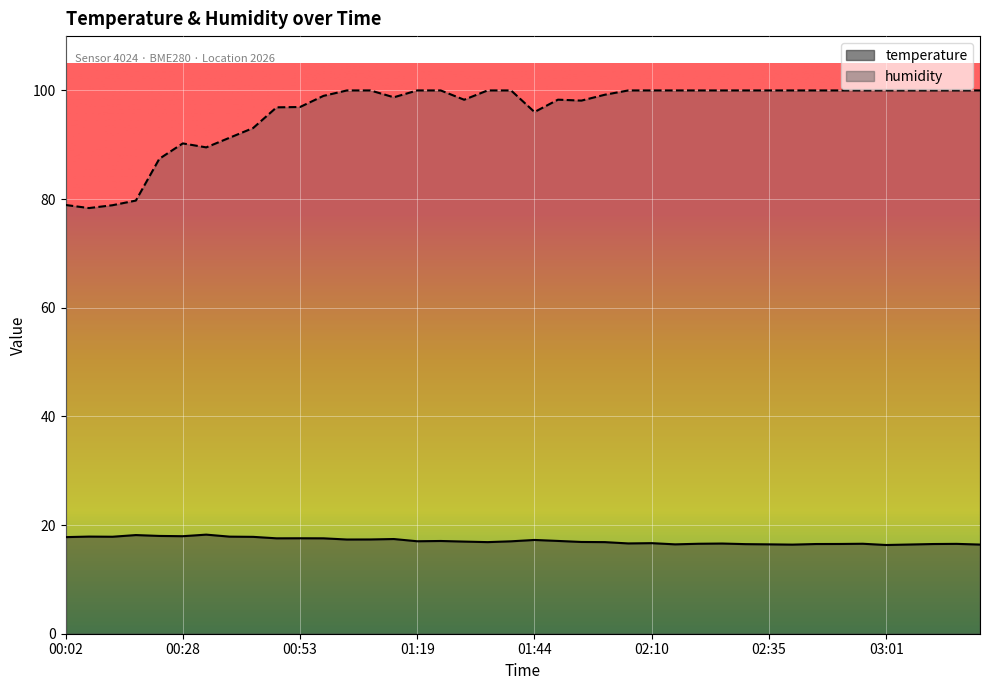

Which series has the largest range (max minus min)?

humidity